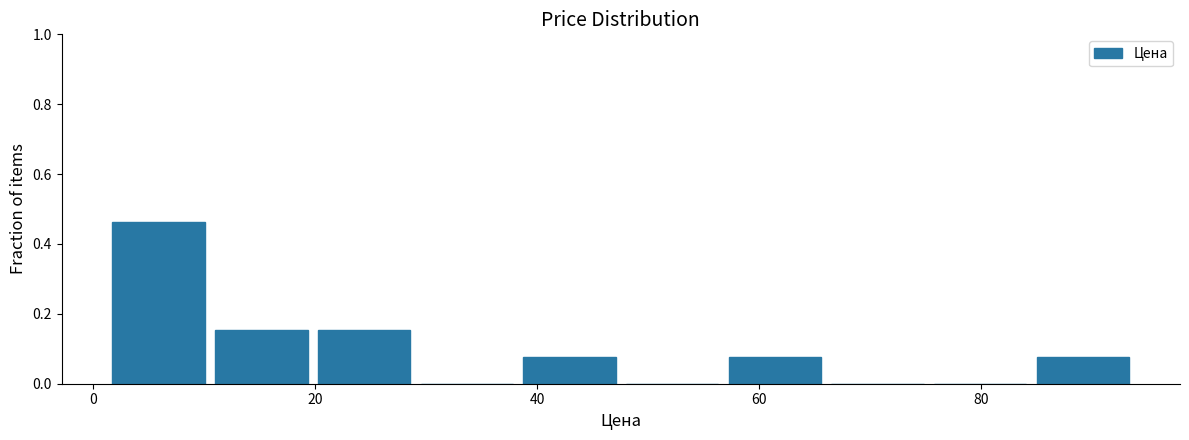

Over which range of the x-axis is the bar tallest?

2 to 10